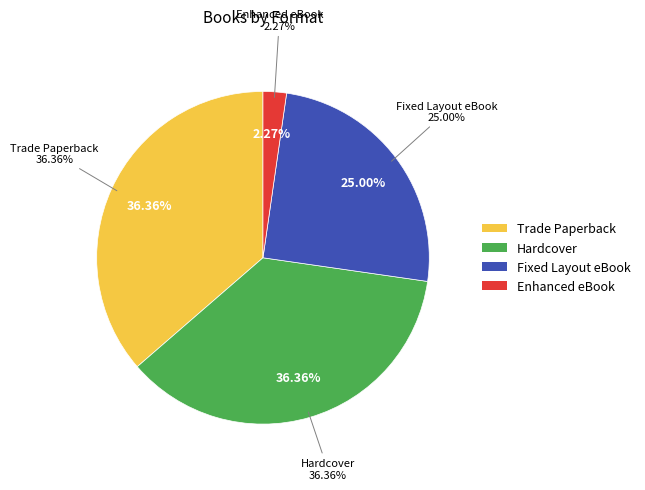

What percentage is NOT represented by Hardcover?

63.6%